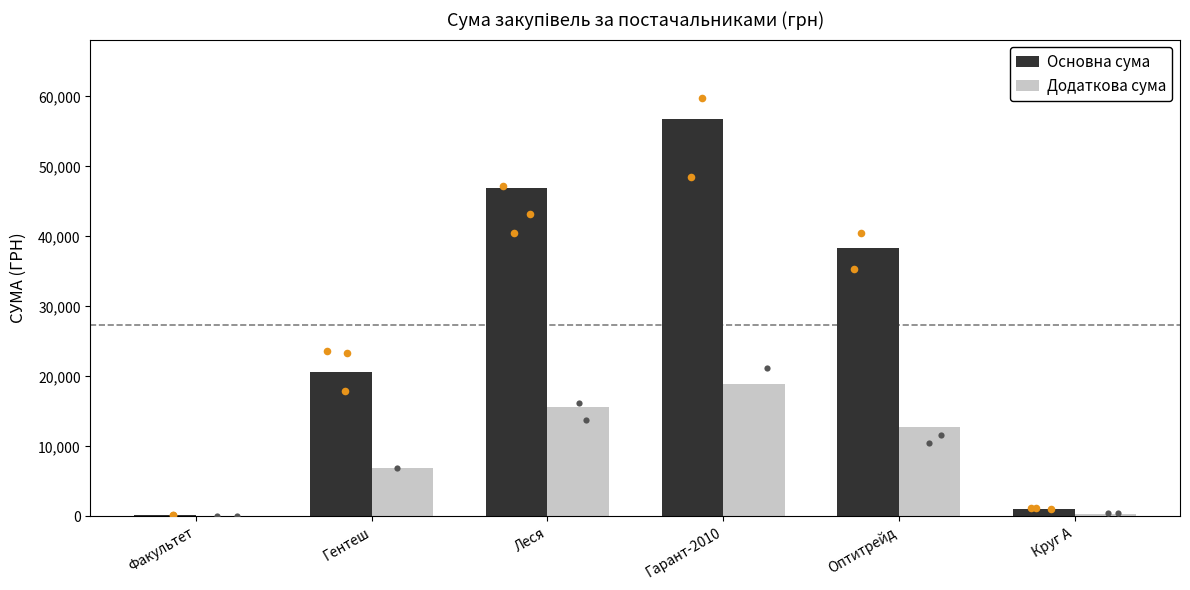

Which series has the largest total across all categories?

Основна сума